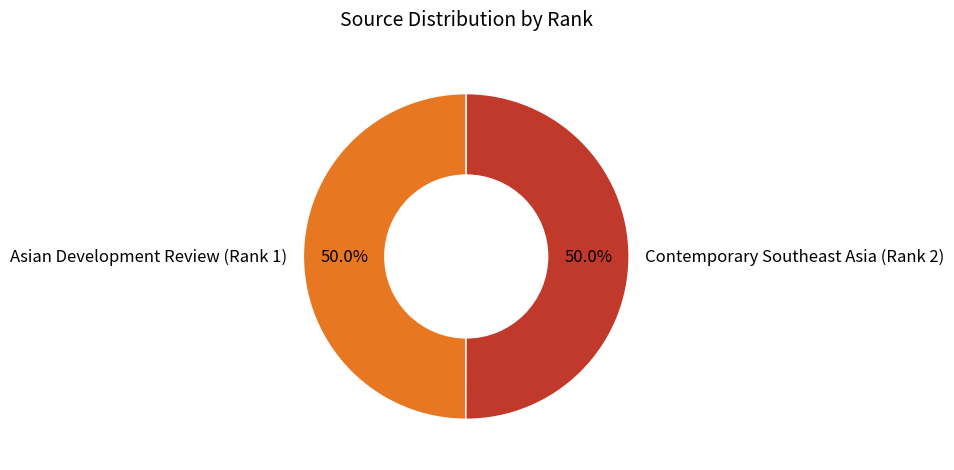

The Contemporary Southeast Asia (Rank 2) slice represents 50% of the pie. True or false?

True